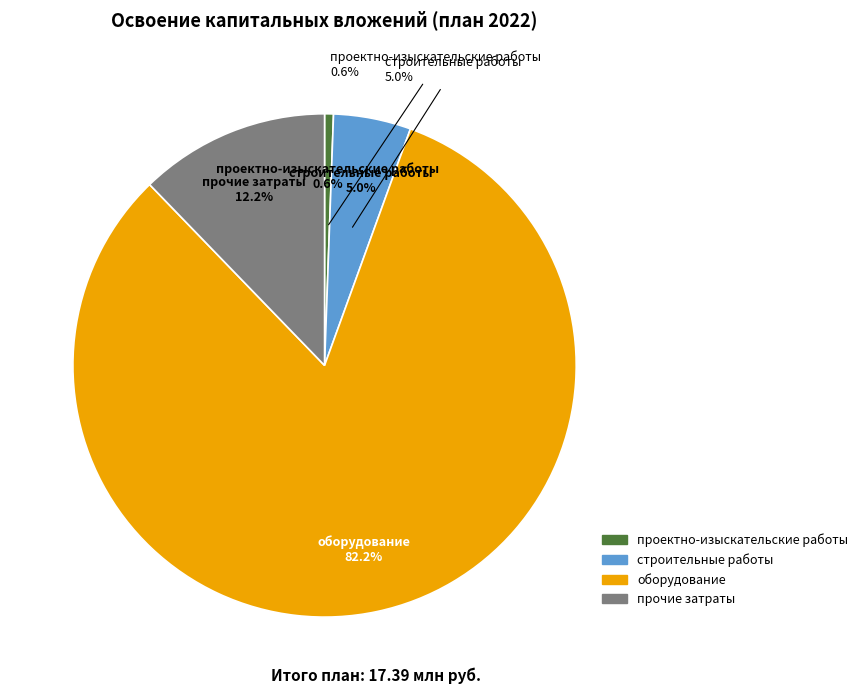

True or false: проектно-изыскательские работы accounts for 12% of the total.

False